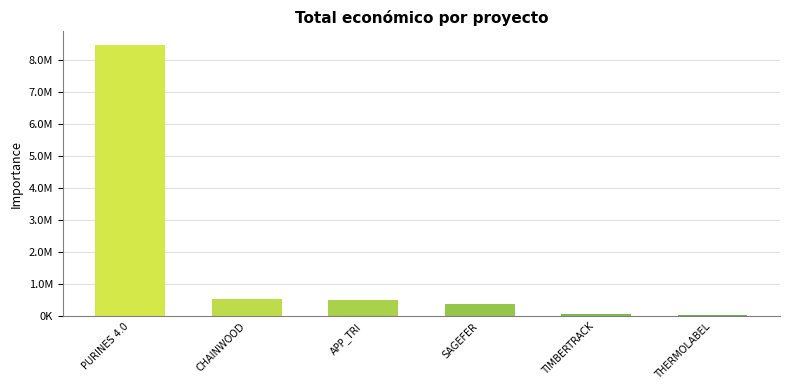

Does the chart contain any negative values?

No